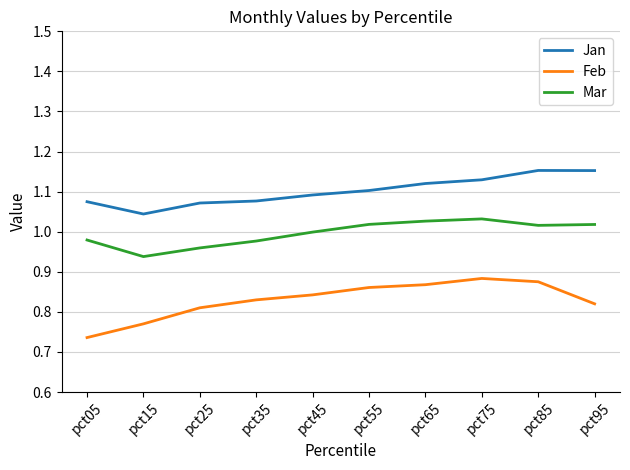

How many lines are shown in the chart?

3